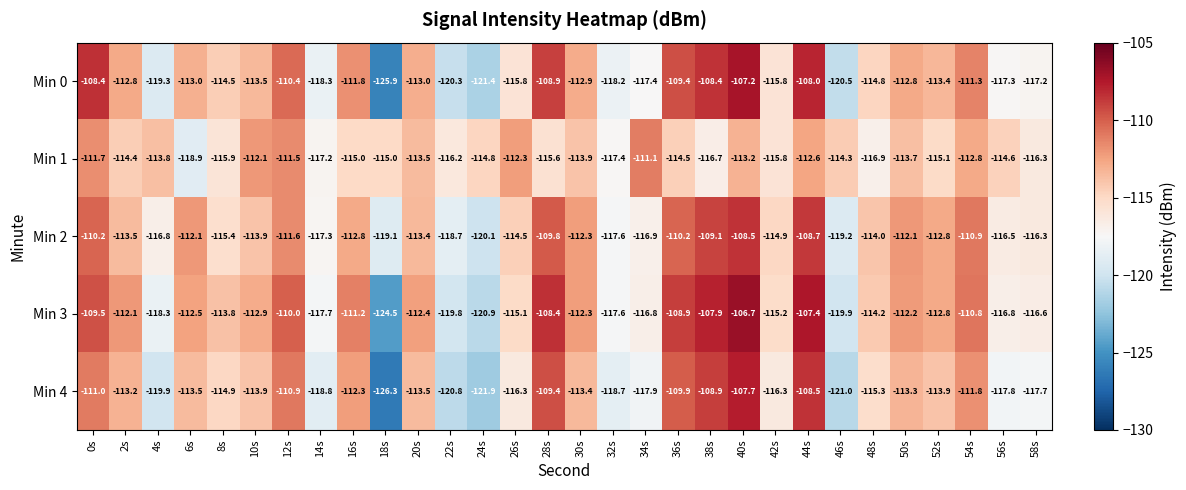

What is the maximum value shown in the chart?

-106.7